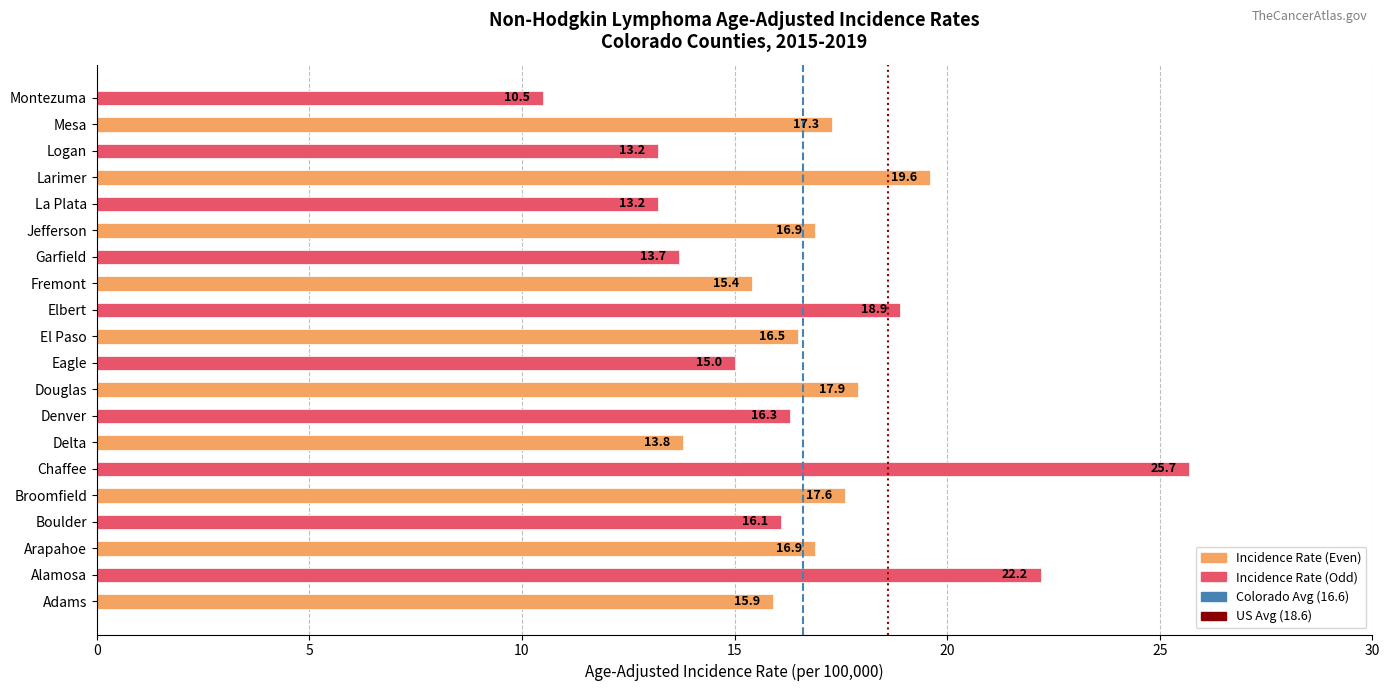

How many values are below 16?

8